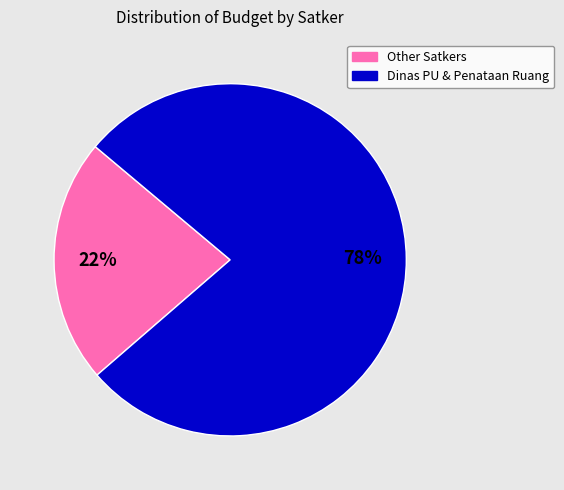

To the nearest percent, what is the average slice percentage?

50%